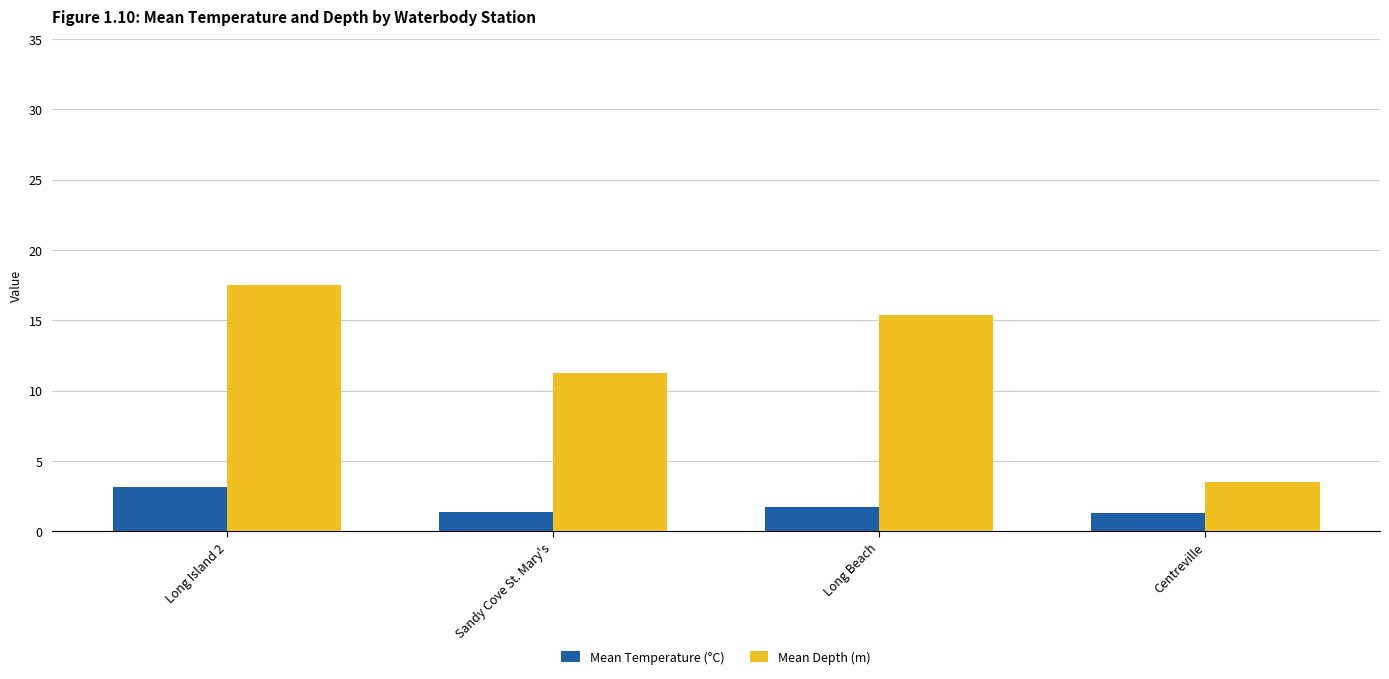

Rank the categories by Mean Depth (m) value from highest to lowest.

Long Island 2, Long Beach, Sandy Cove St. Mary's, Centreville